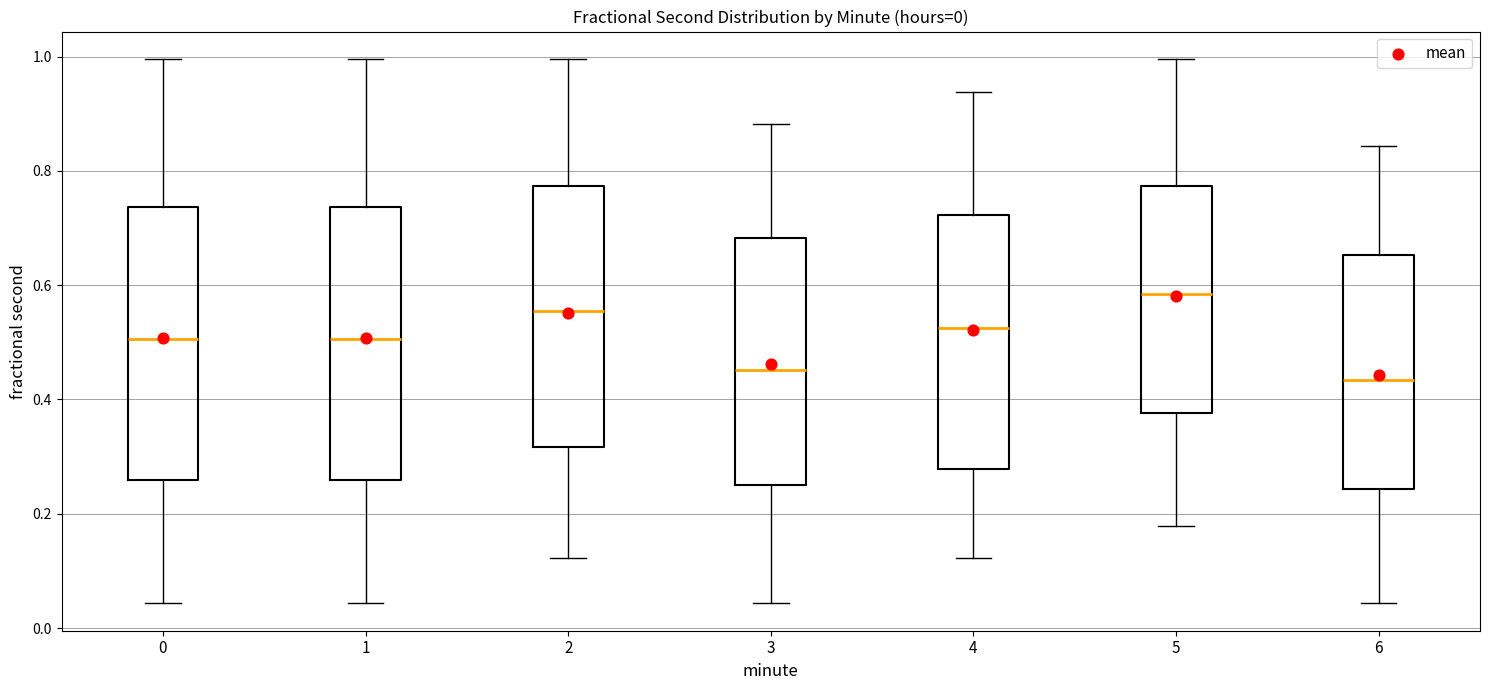

Where is the upper edge of the box at x = 3 on the y-axis? The values are not printed on the chart, so give them approximately, as read against the axis.

0.68